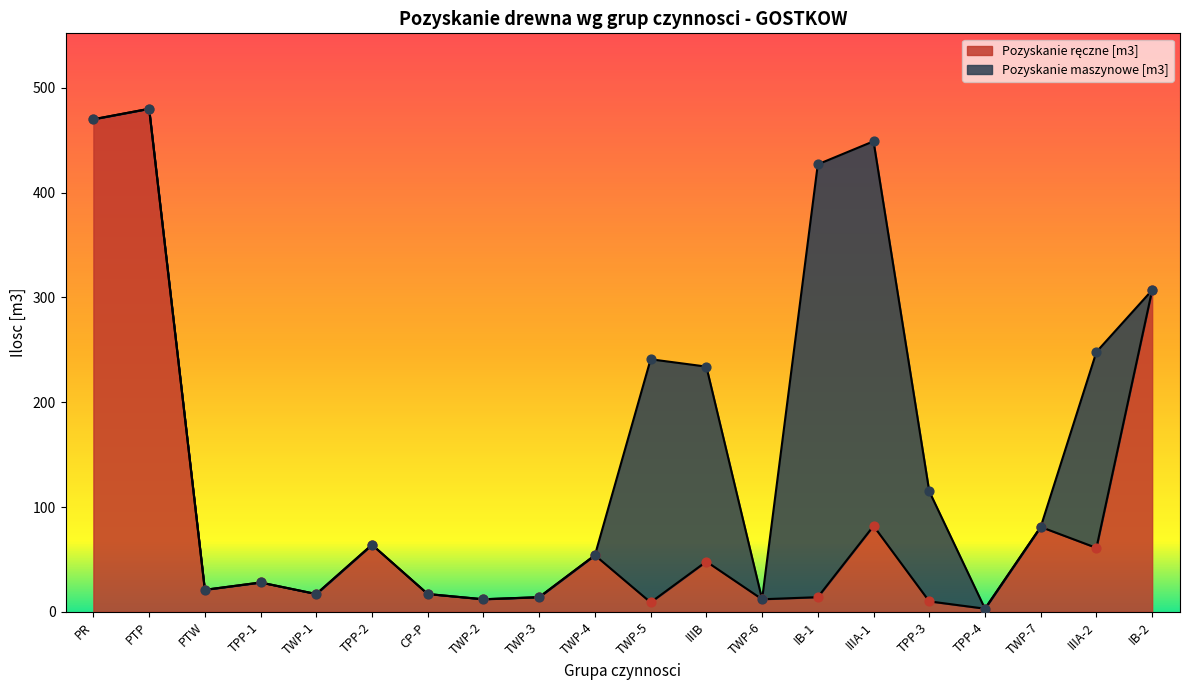

Between PTP and TWP-3, which is larger?

PTP